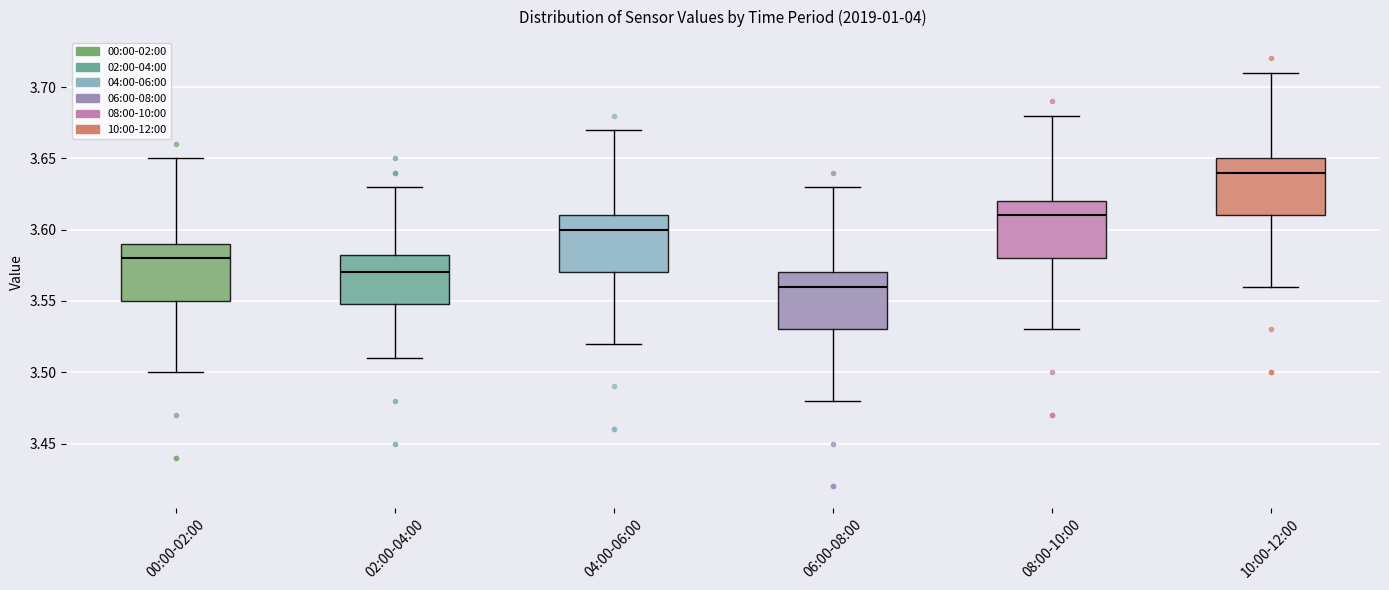

Where is the upper edge of the box for 02:00-04:00 on the y-axis? The values are not printed on the chart, so give them approximately, as read against the axis.

3.585